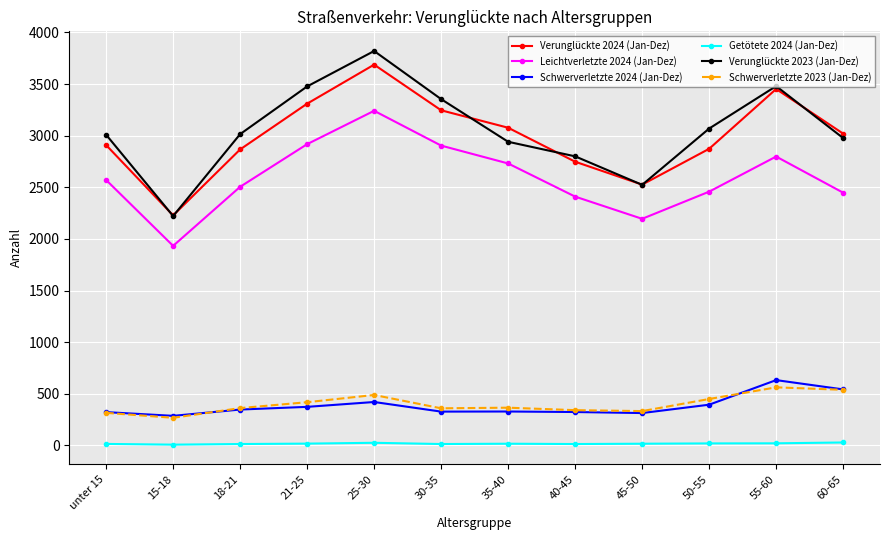

In Schwerverletzte 2023 (Jan-Dez), how many points are higher than both neighbors (excluding endpoints)?

3